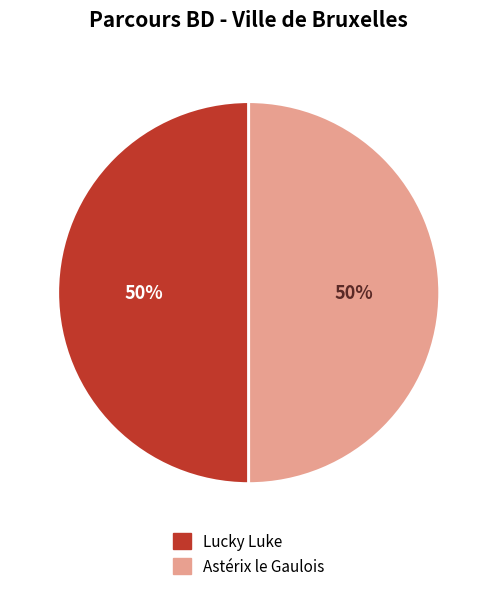

To the nearest percent, what portion does Lucky Luke represent?

50%